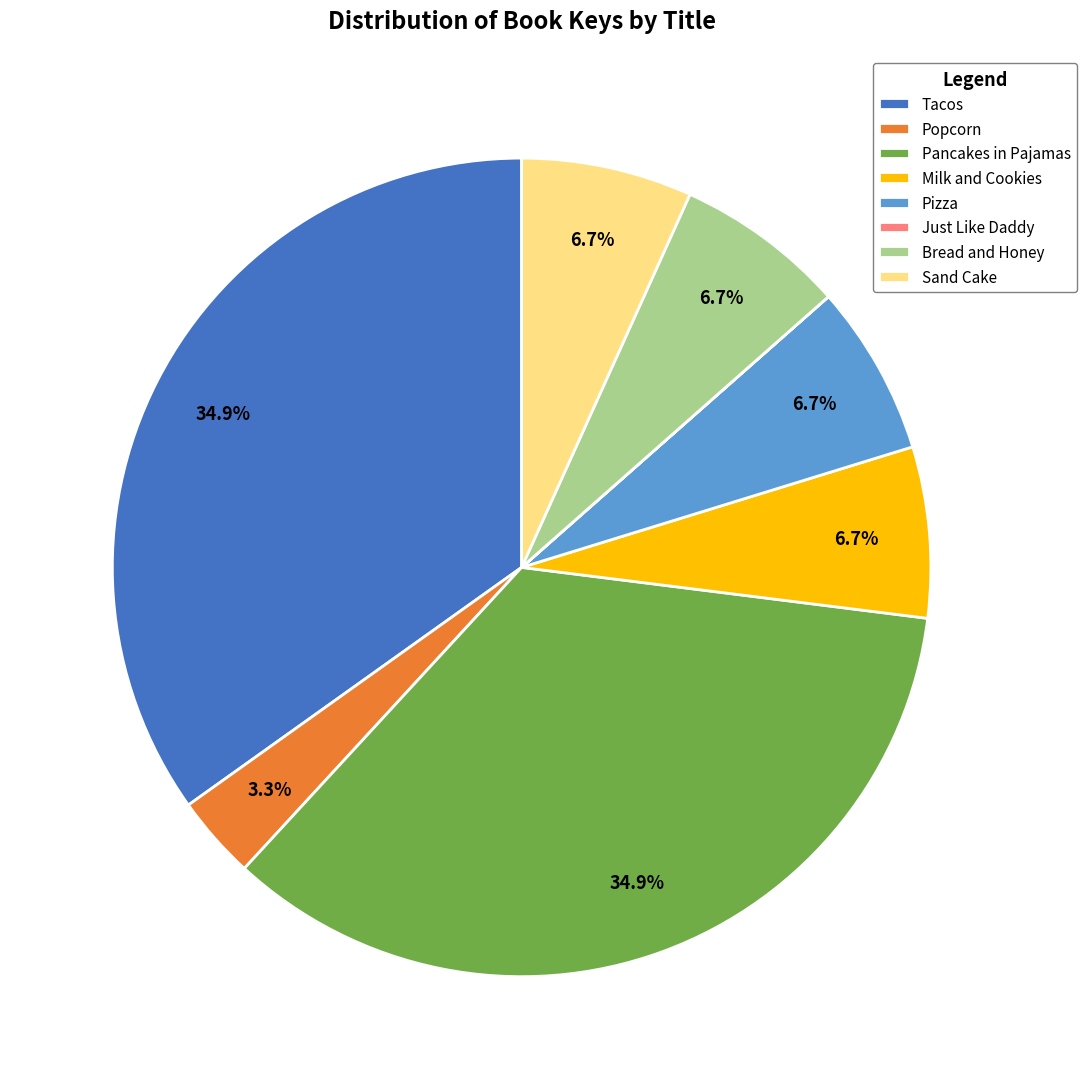

The Pizza slice represents 1% of the pie. True or false?

False